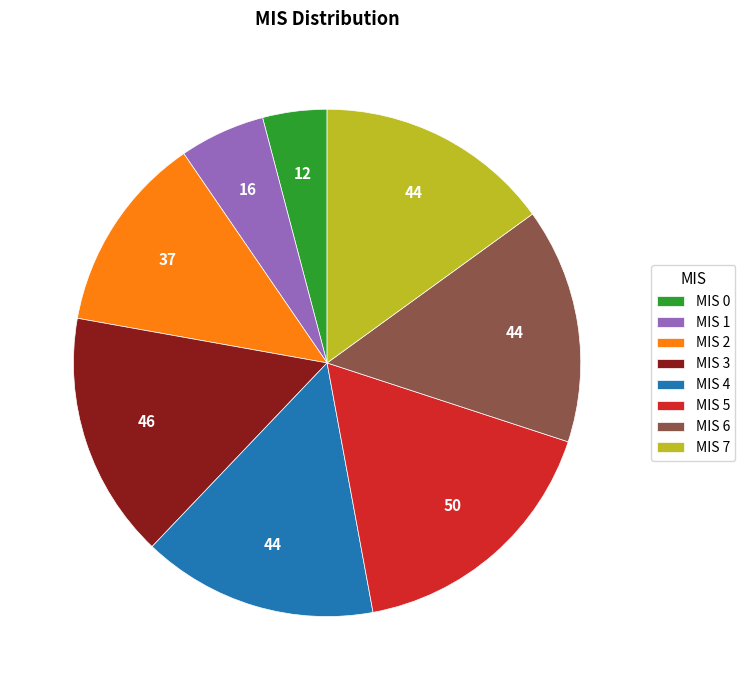

True or false: MIS 6 accounts for 25% of the total.

False